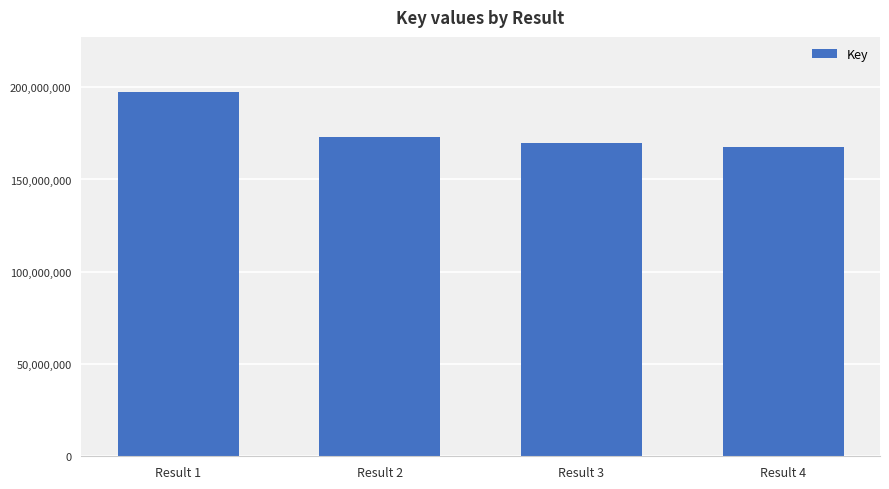

The value at Result 3 is 169542316. True or false?

True